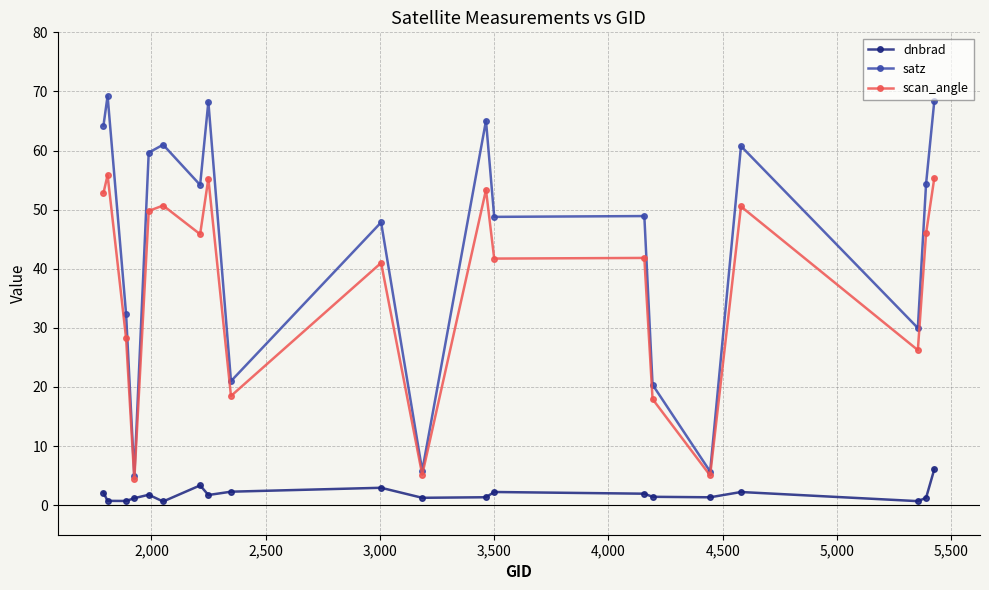

What is the difference between the maximum and minimum values in the satz series?

64.3